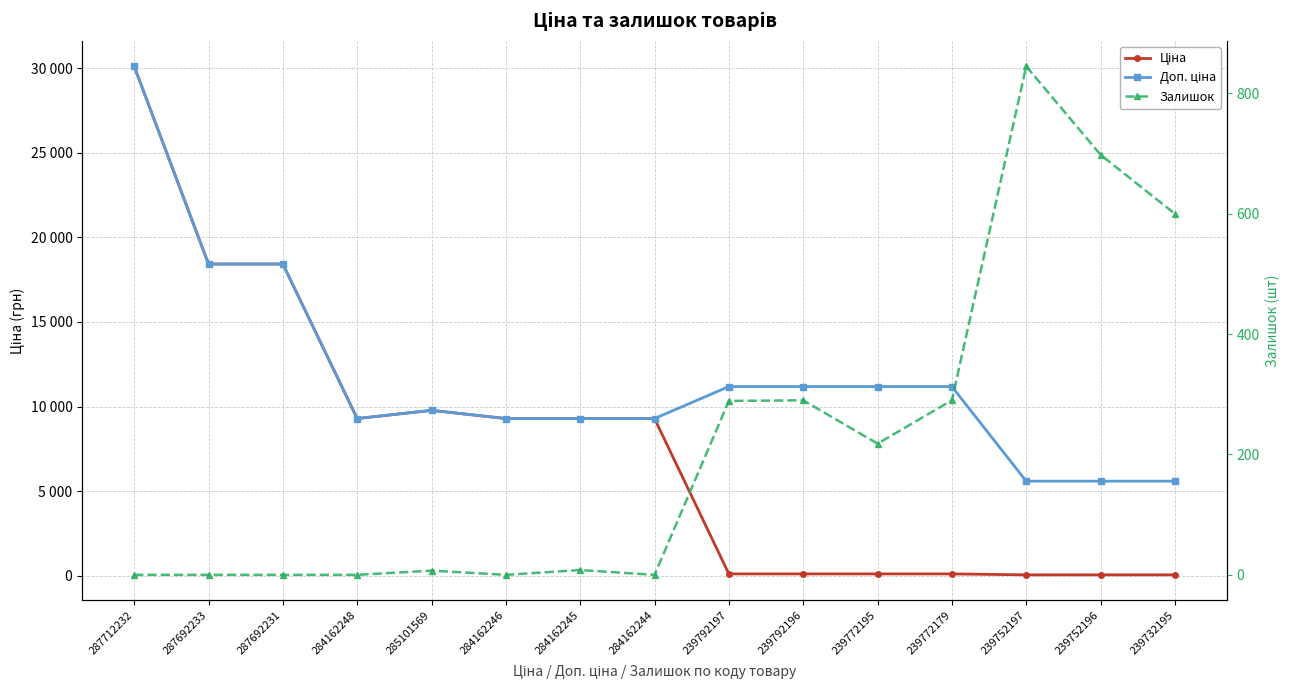

Does the chart have visible grid lines?

Yes